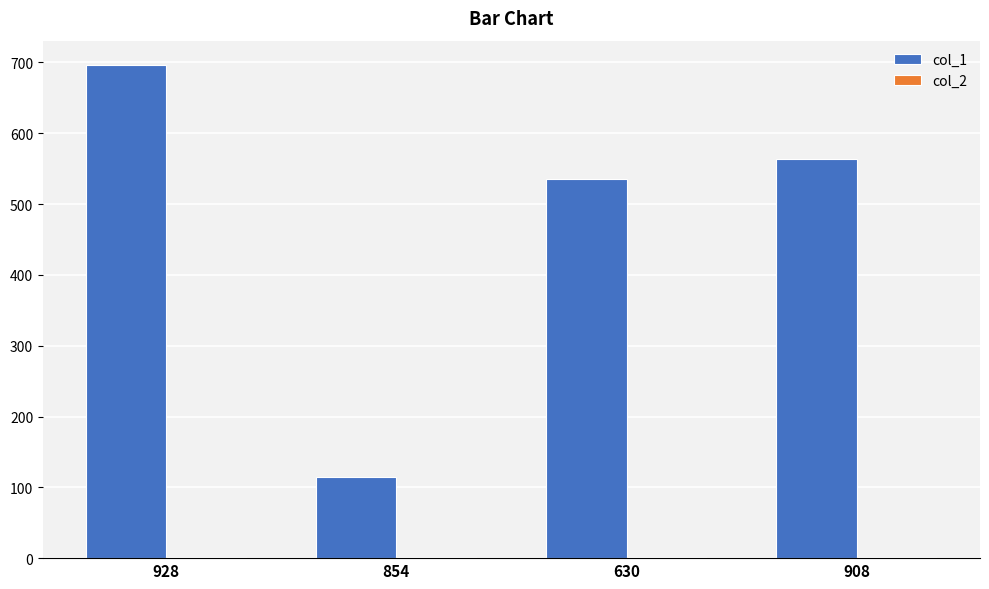

What is the greatest value displayed?

696